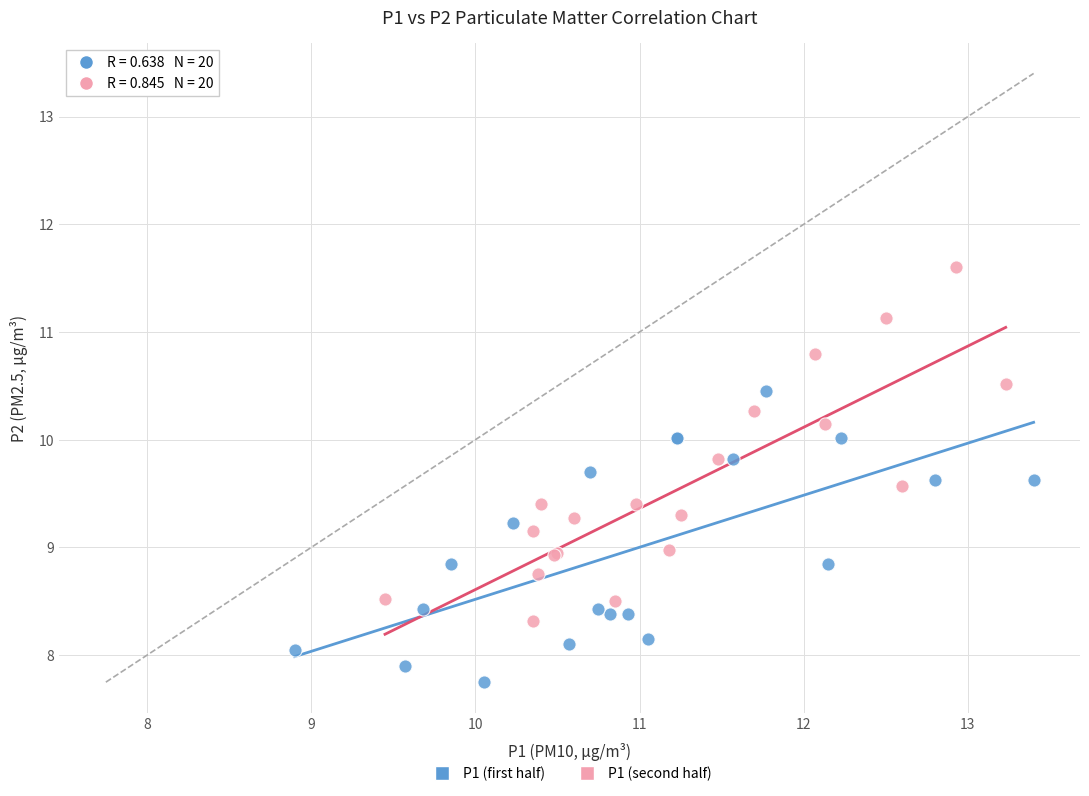

Which series reaches the maximum Y coordinate?

P1 (second half)